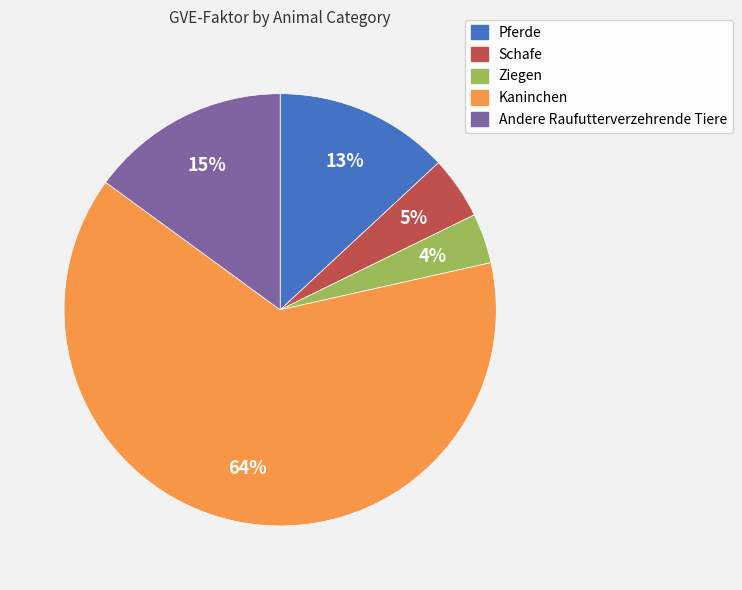

To the nearest percent, what is the average slice percentage?

20%